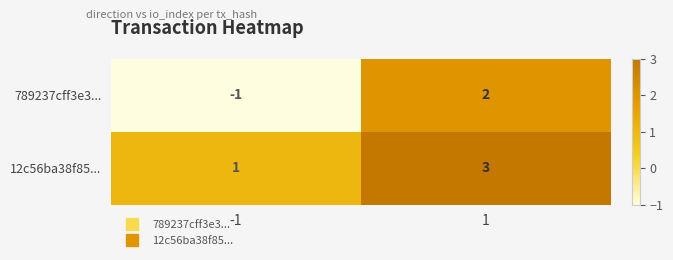

Rank the series at -1 from highest to lowest value.

12c56ba38f85..., 789237cff3e3...